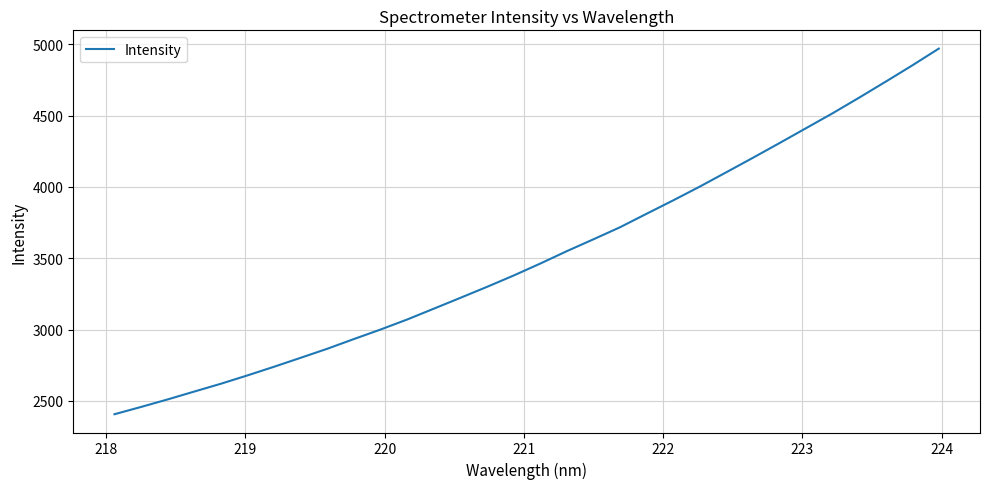

What is the difference between the maximum and minimum values?

2563.5